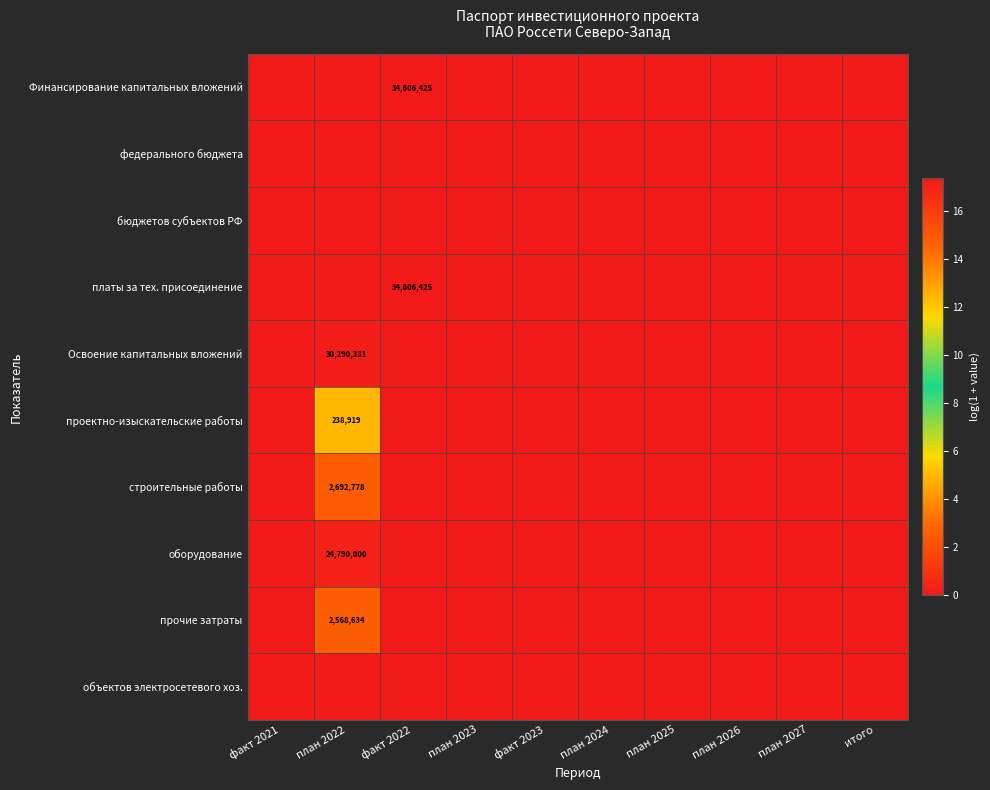

True or false: прочие затраты has a value of 2568634 at план 2022.

True